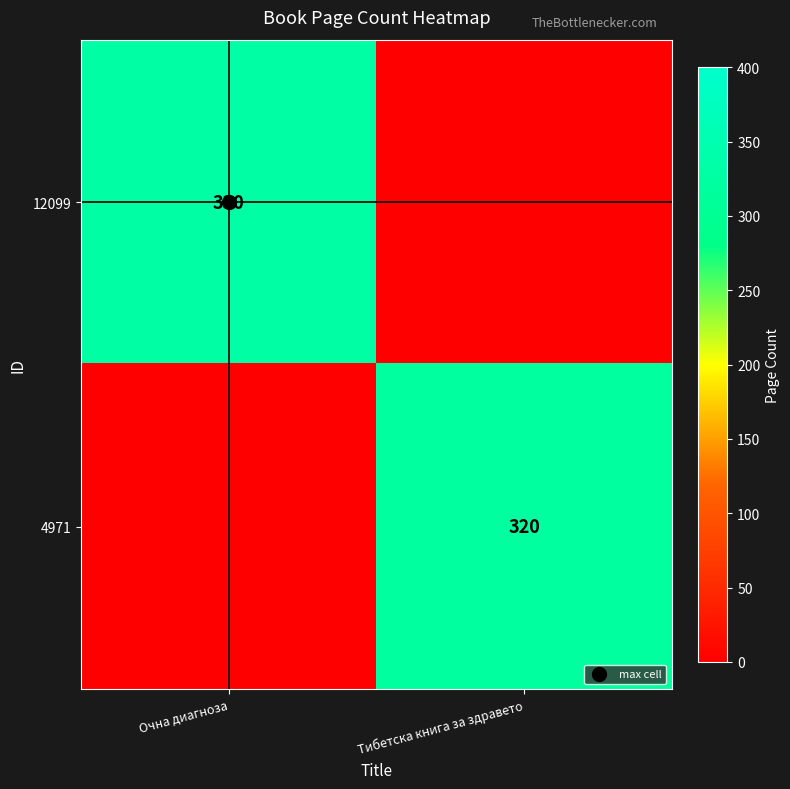

True or false: 12099 has a value of 205 at Очна диагноза.

False